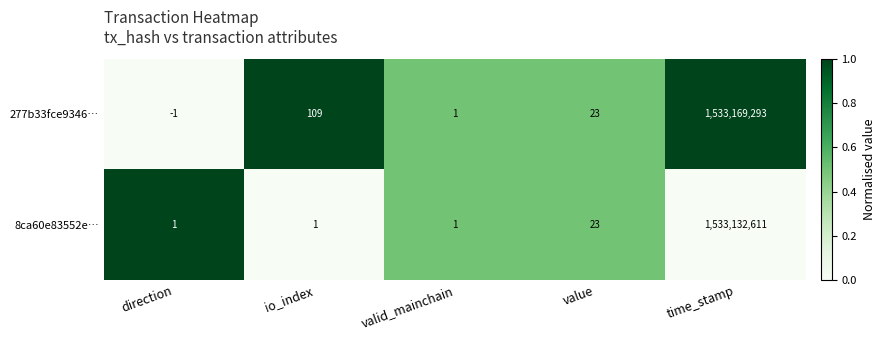

Which label corresponds to the smallest value in the chart?

direction